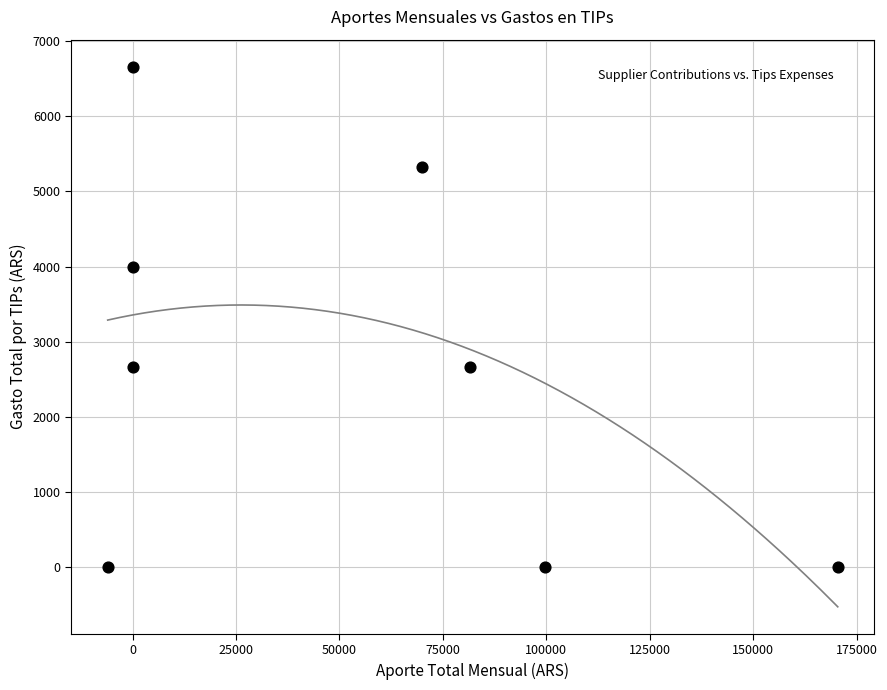

What is the average Y value?

2662.9